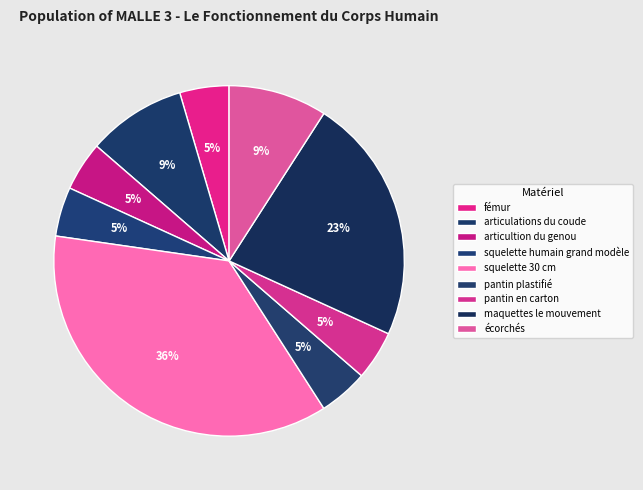

Do articulations du coude and écorchés together represent more than half of the pie?

No